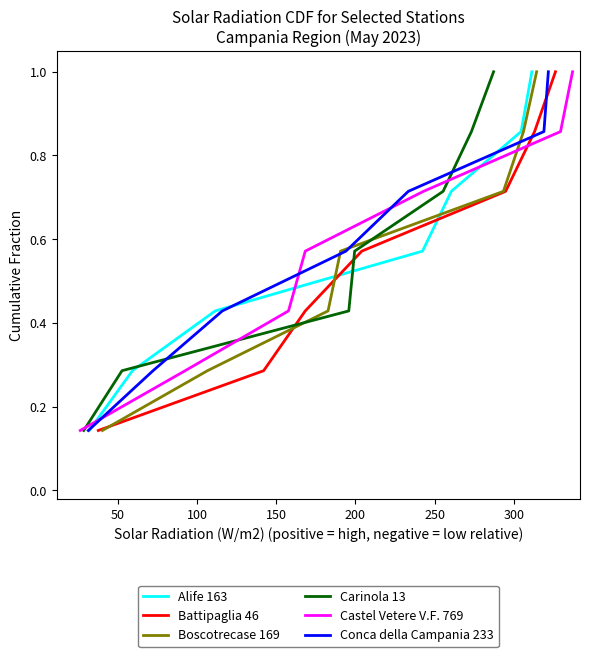

What is the maximum value for Alife 163?

1.0